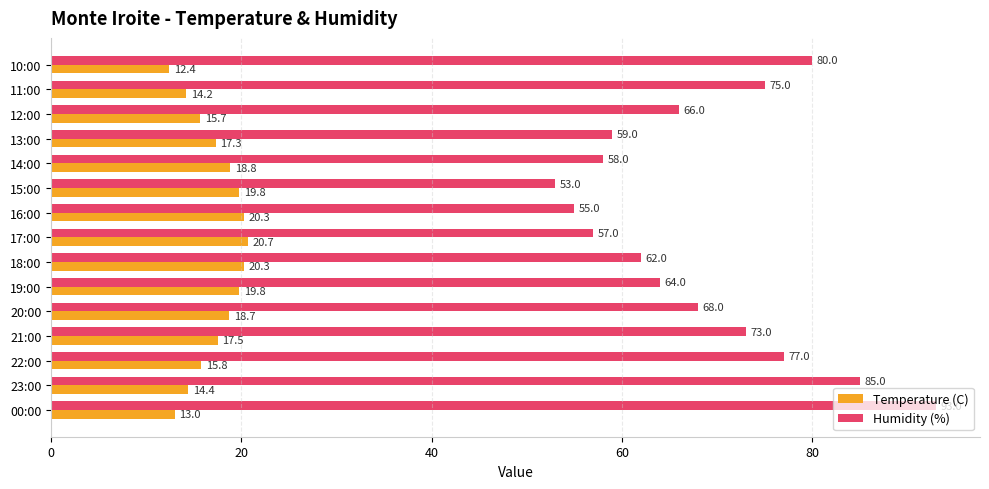

What is the spread (max minus min) of values at 12:00?

50.3